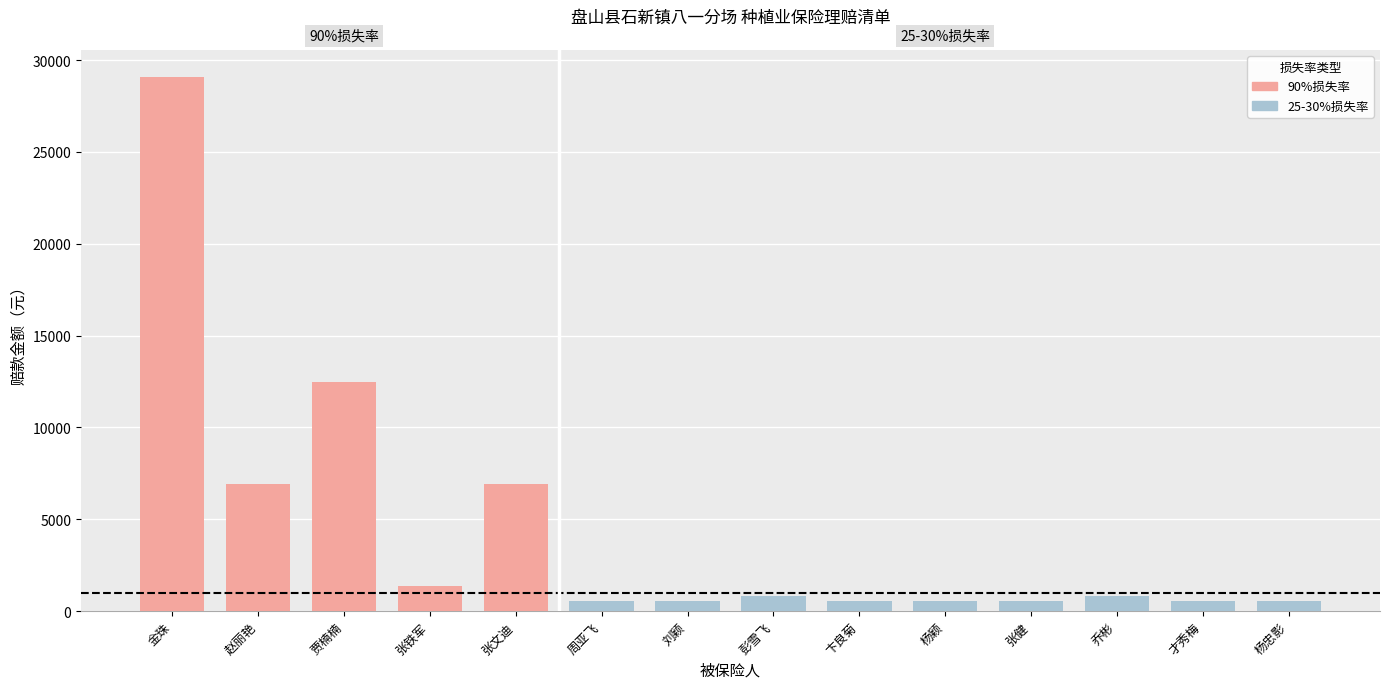

What value does the 赔款金额 series have at 贾楠楠?

12474.0